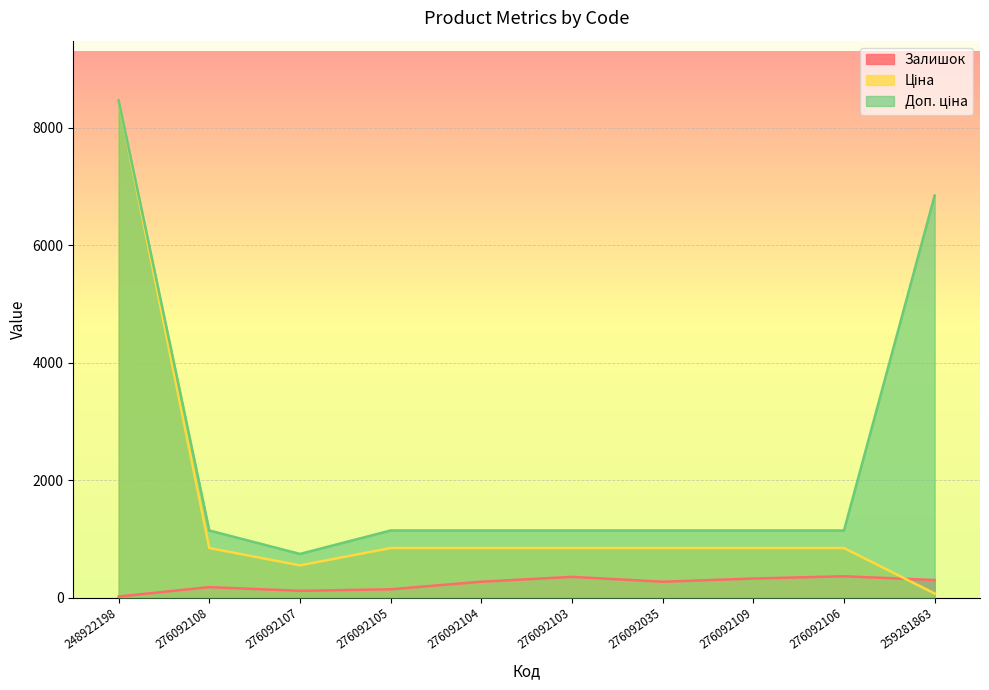

What is the difference between the maximum and second lowest values in the Залишок series?

248.0